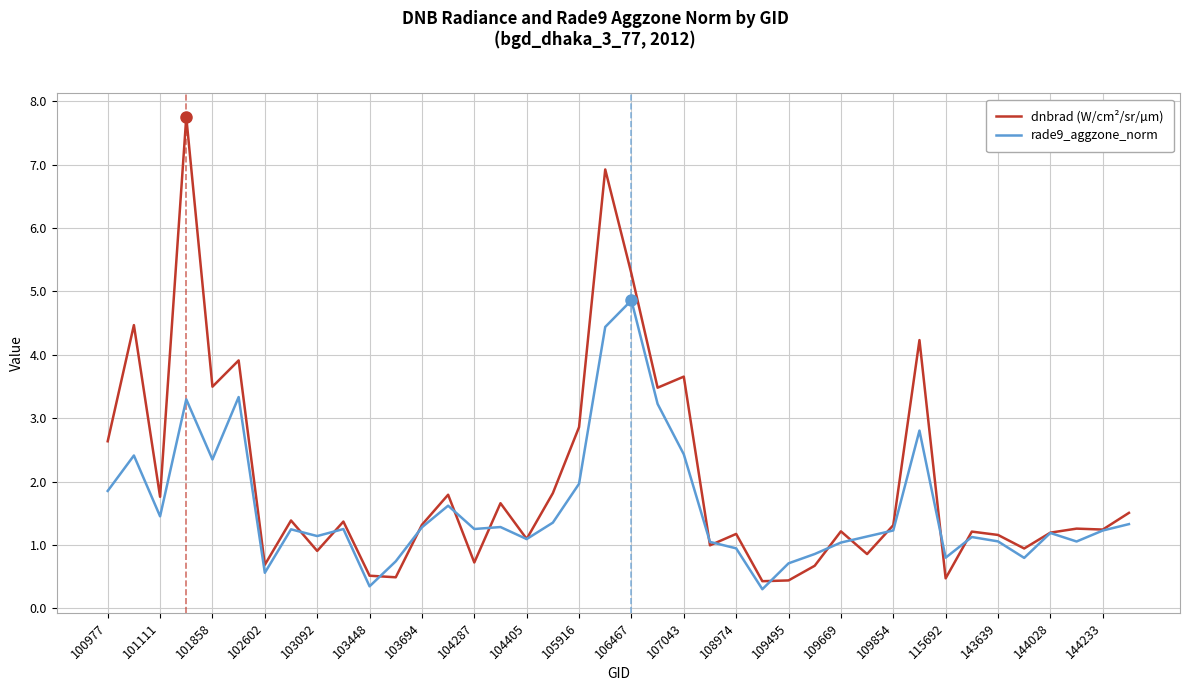

How many lines are shown in the chart?

2